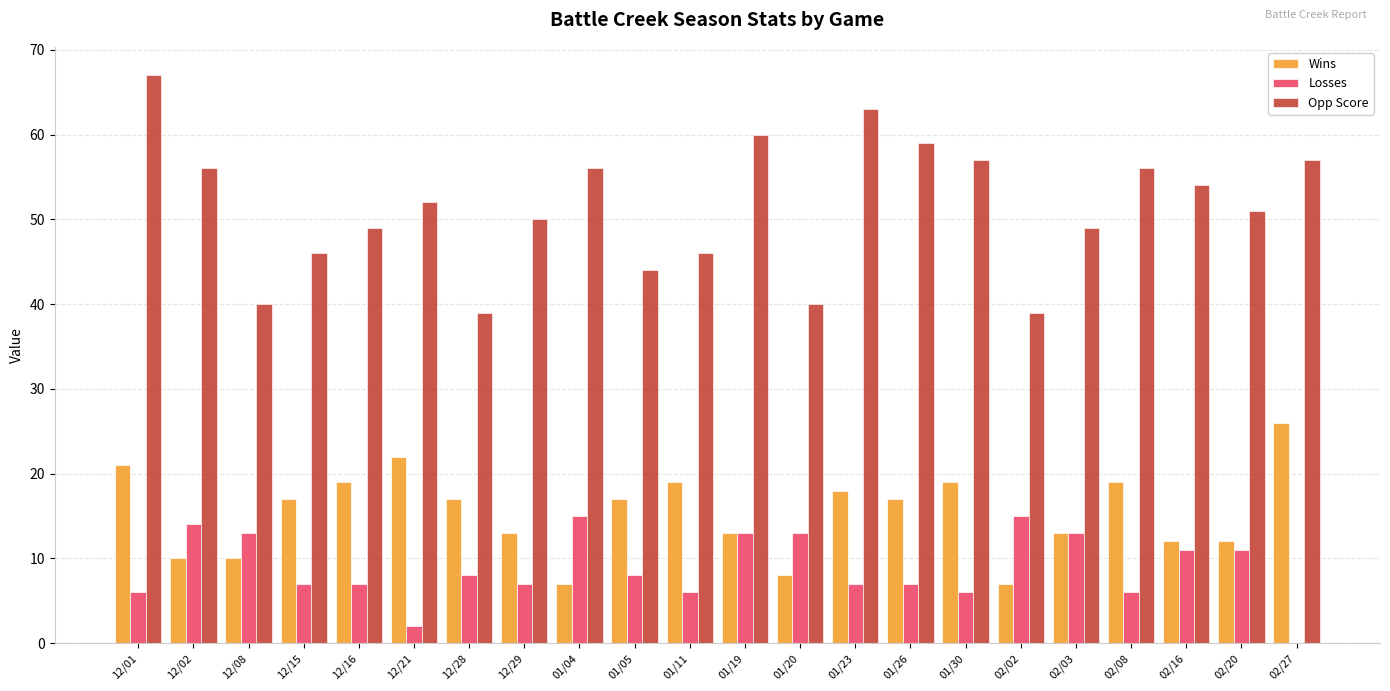

What is the greatest value displayed?

67